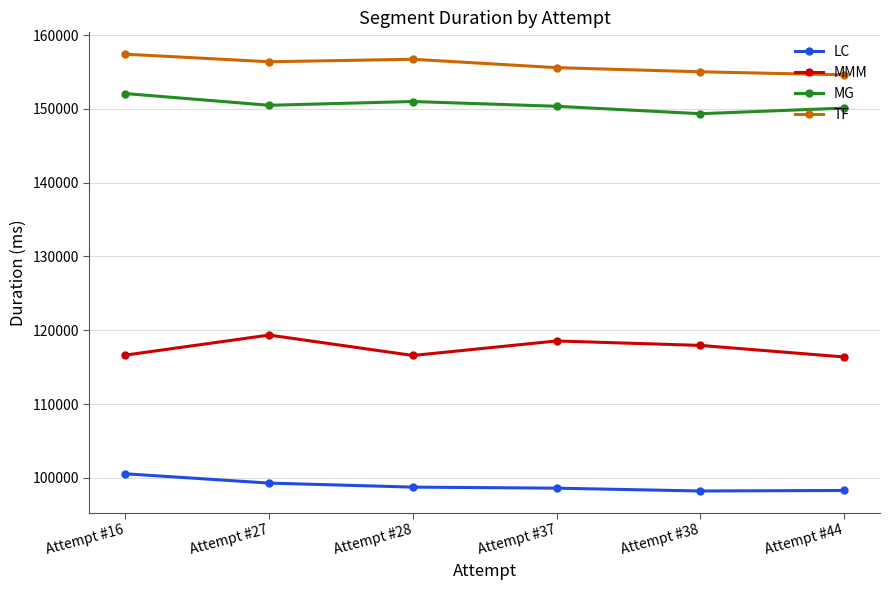

The TF series shows 156377 at Attempt #27. True or false?

True